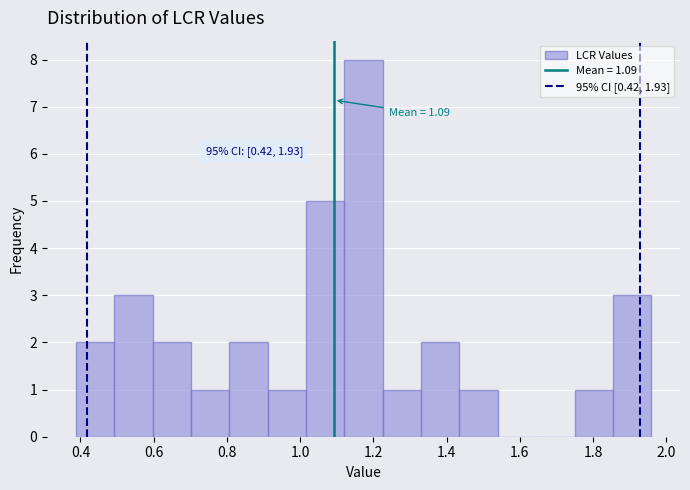

Which range on the x-axis has the tallest bar?

1.12 to 1.22